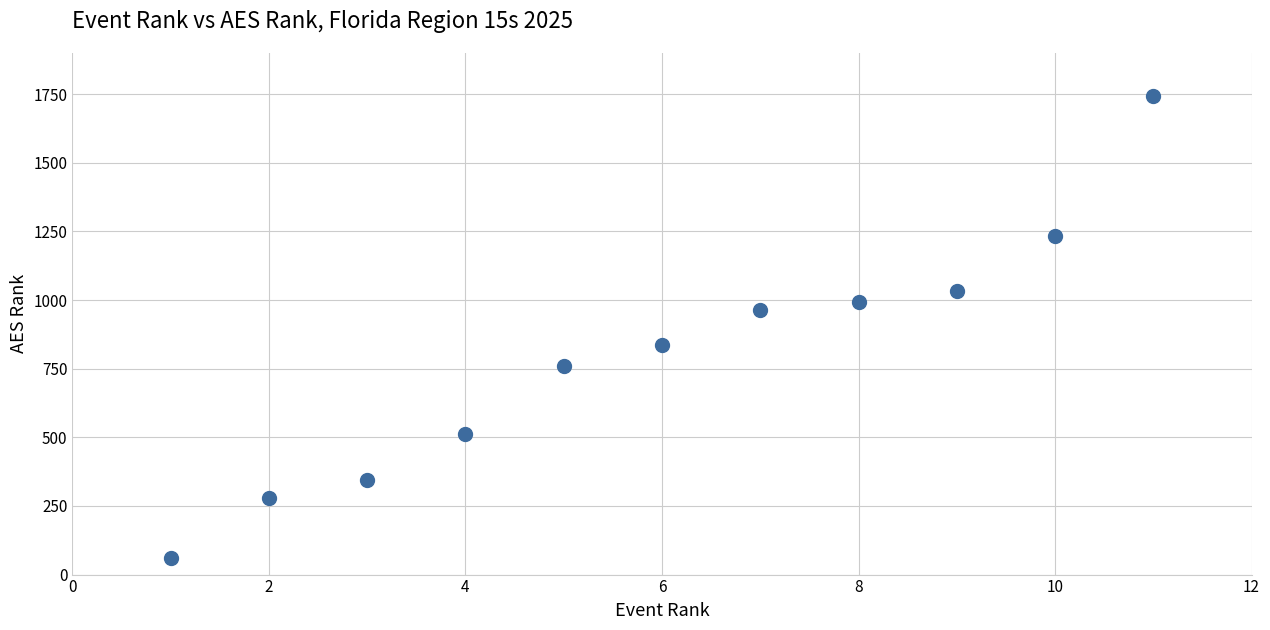

What is the average X value?

6